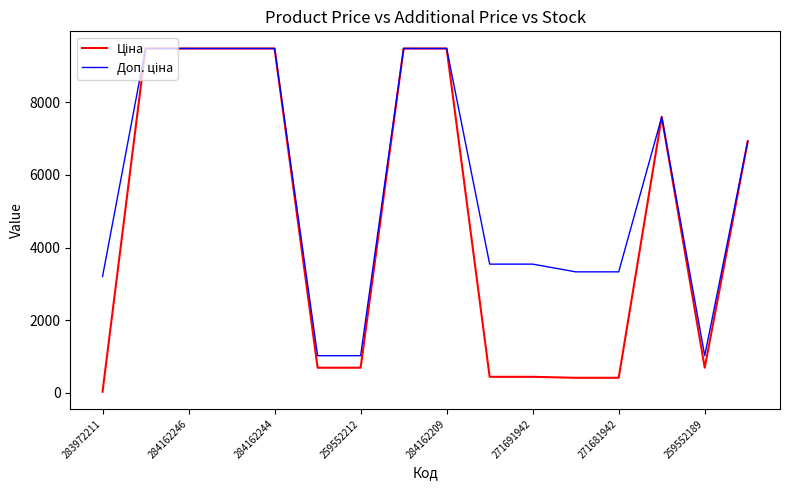

What is the greatest value displayed?

9480.1